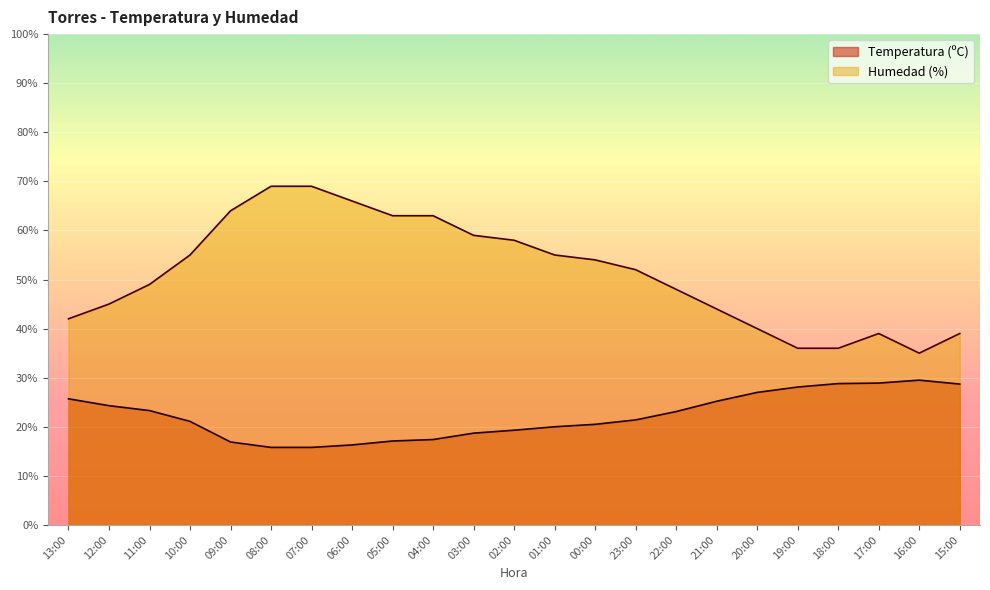

Is the value of Temperatura (ºC) at 00:00 greater than the value of Humedad (%) at 02:00?

No